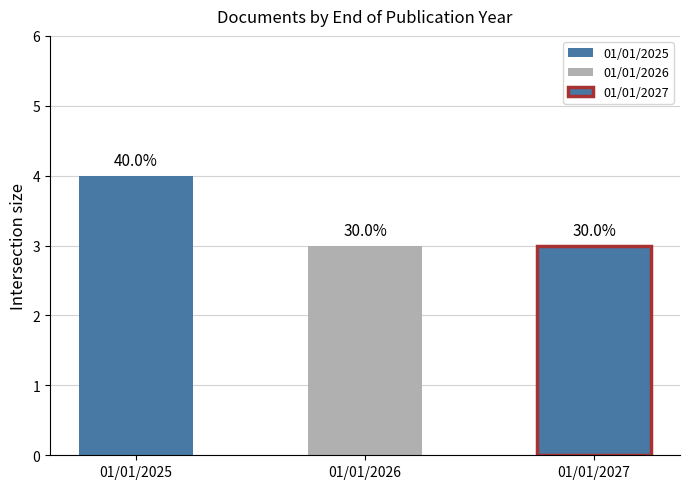

How many bars are there in total?

3